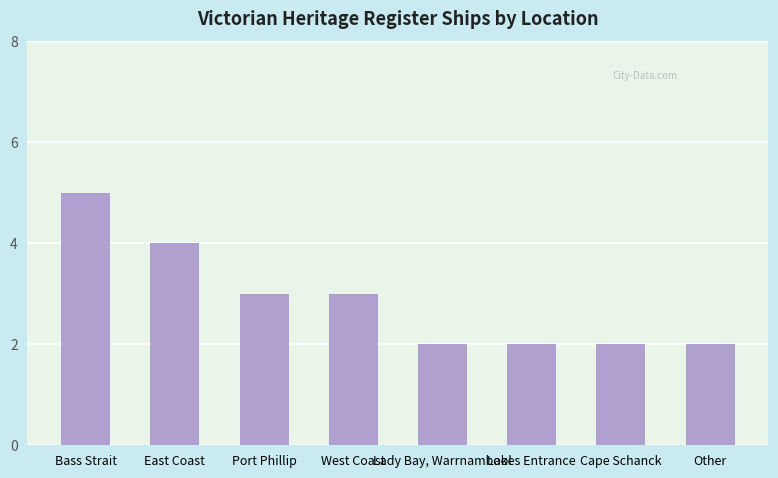

The chart shows a value of 3 at Port Phillip. True or false?

True